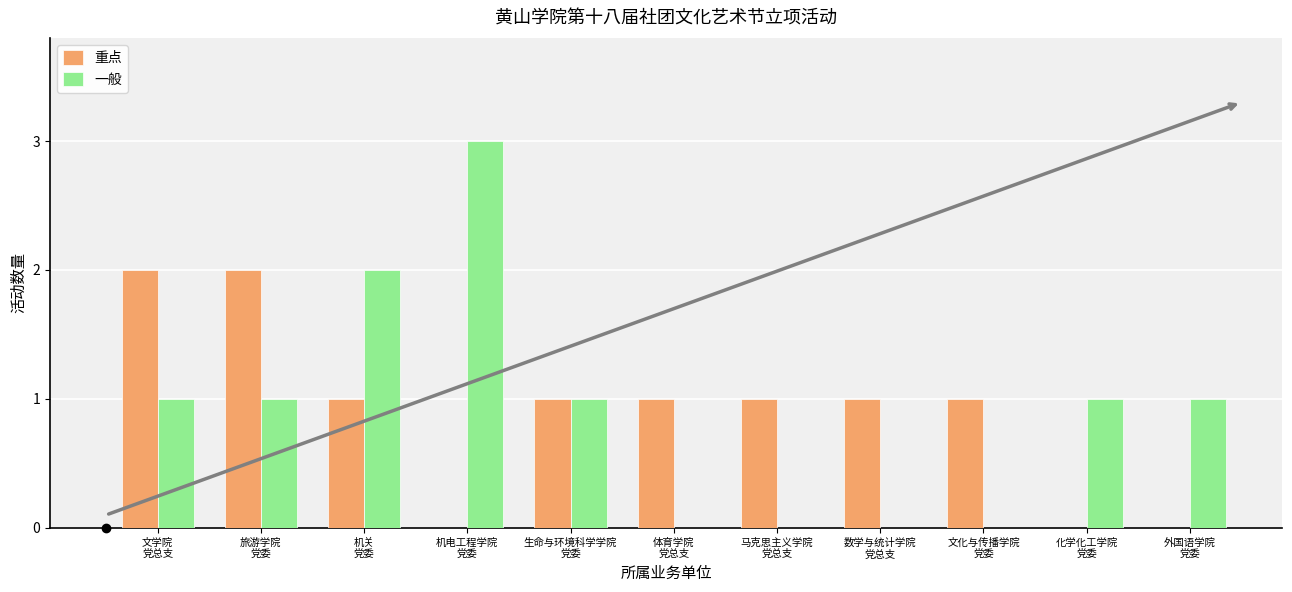

Which series has the widest spread of values?

一般